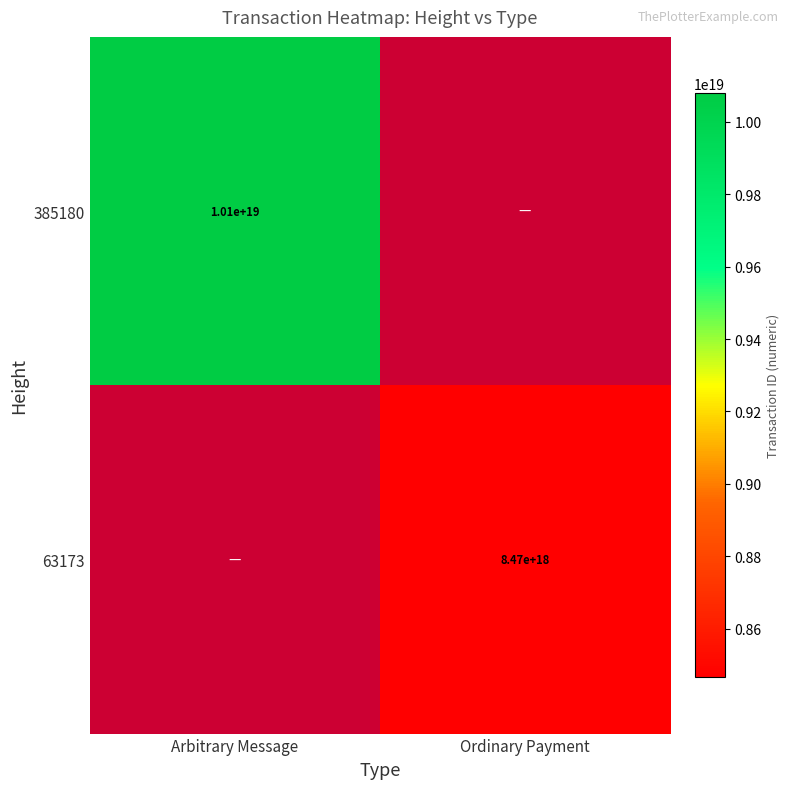

The 385180 series shows 5274296765703639040 at Arbitrary Message. True or false?

False